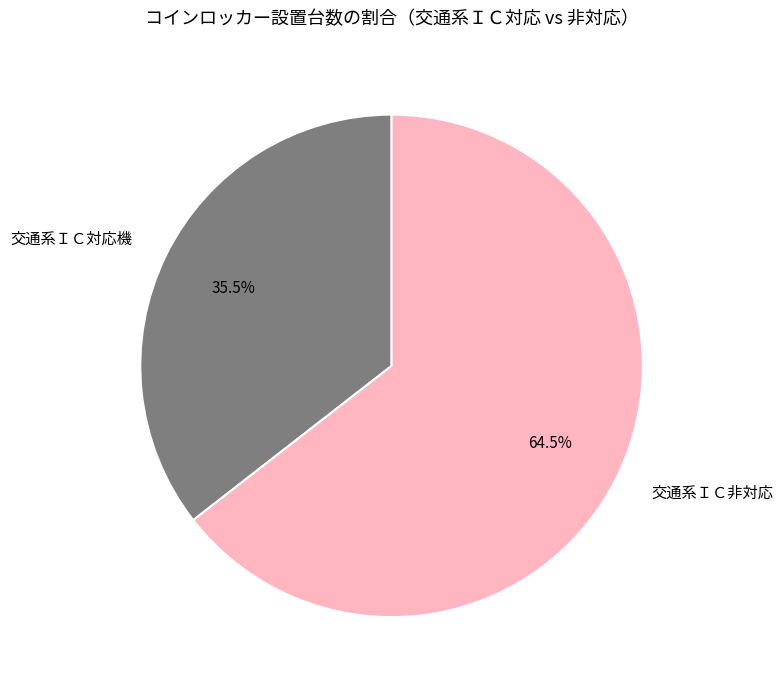

Count the number of slices in the pie.

2